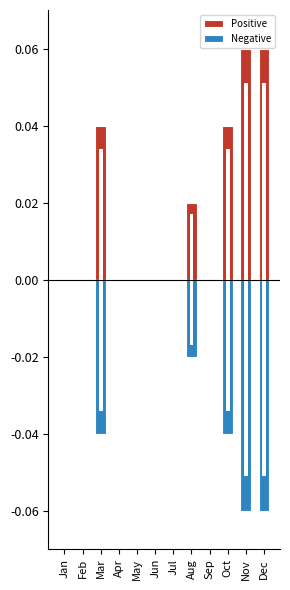

Reading right to left, extract all data points from this chart.

Positive: Dec=0.1	Nov=0.1	Oct=0.0	Sep=0.0	Aug=0.0	Jul=0.0	Jun=0.0	May=0.0	Apr=0.0	Mar=0.0	Feb=0.0	Jan=0.0
Negative: Dec=-0.1	Nov=-0.1	Oct=-0.0	Sep=0.0	Aug=-0.0	Jul=0.0	Jun=0.0	May=0.0	Apr=0.0	Mar=-0.0	Feb=0.0	Jan=0.0